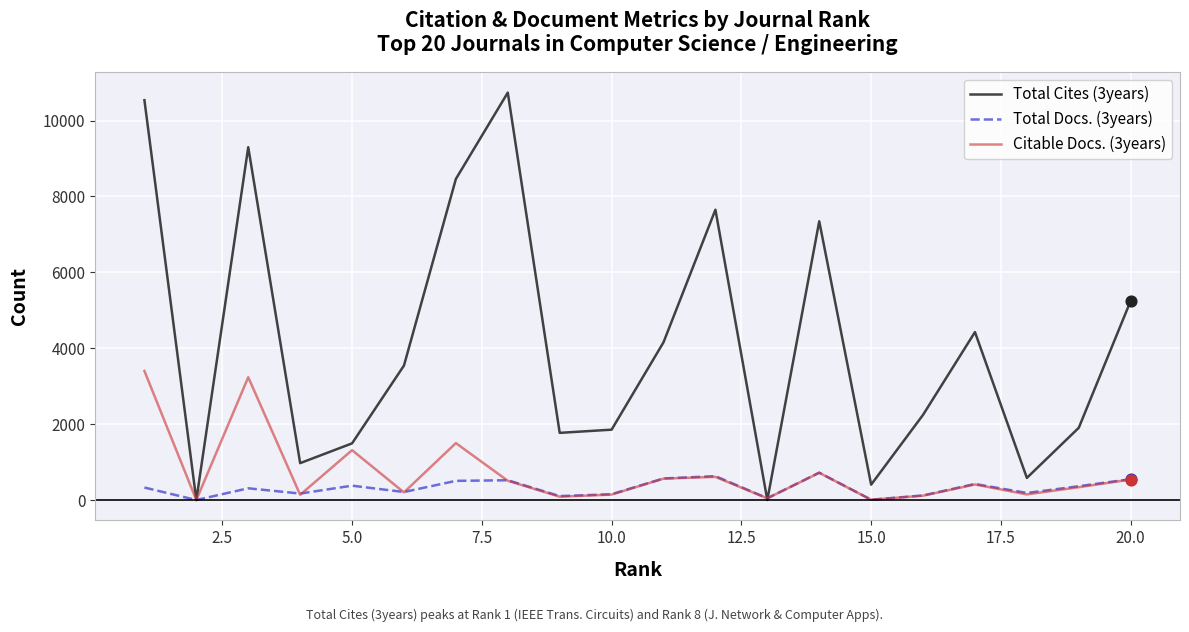

At how many categories does at least one series exceed 10380?

2